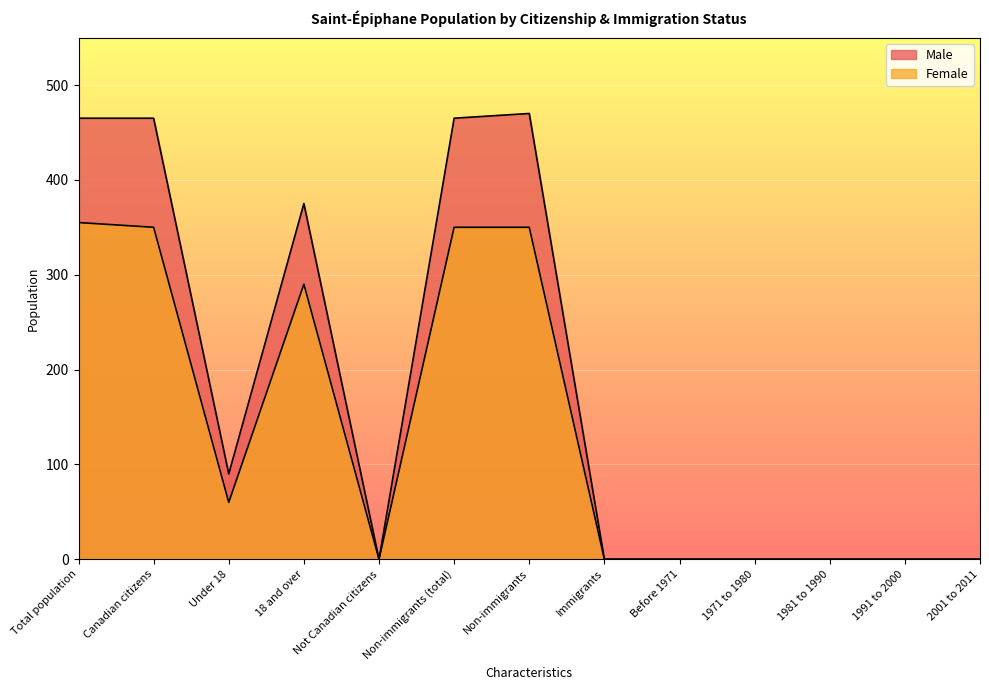

Which series has the largest total across all categories?

Male